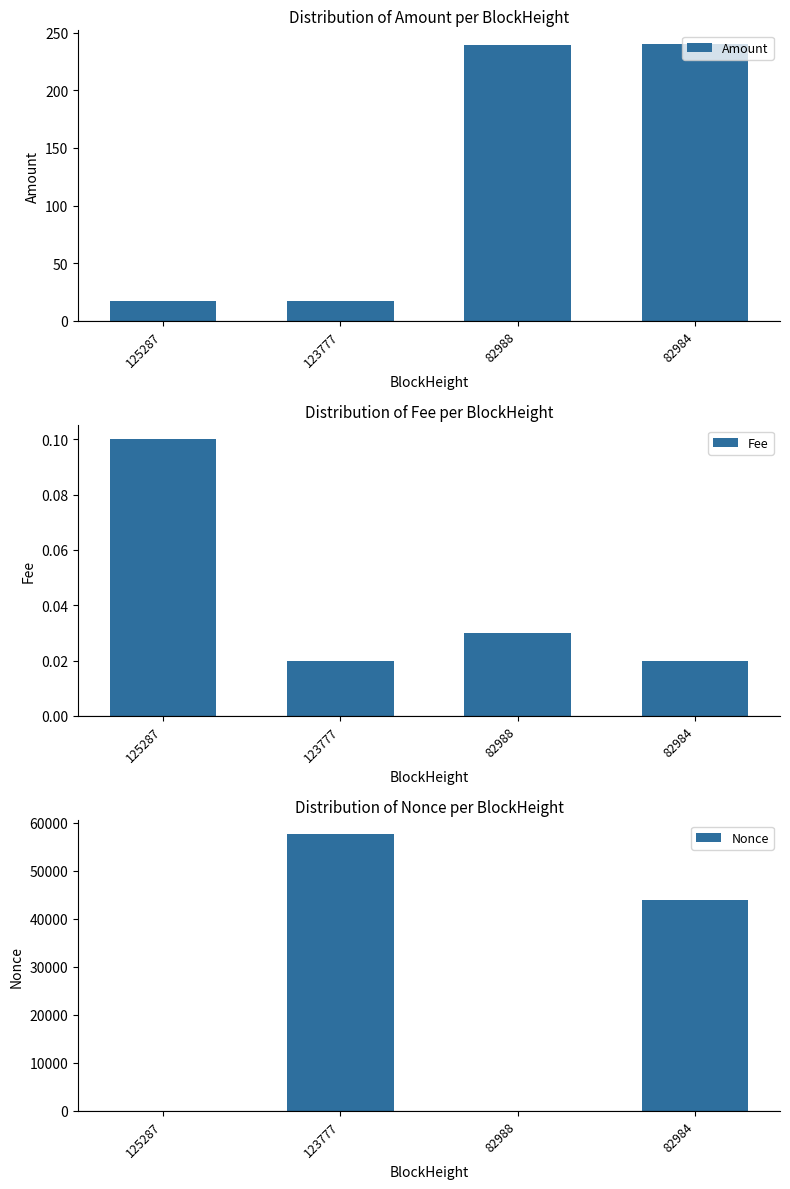

At which label does Fee reach its minimum?

123777